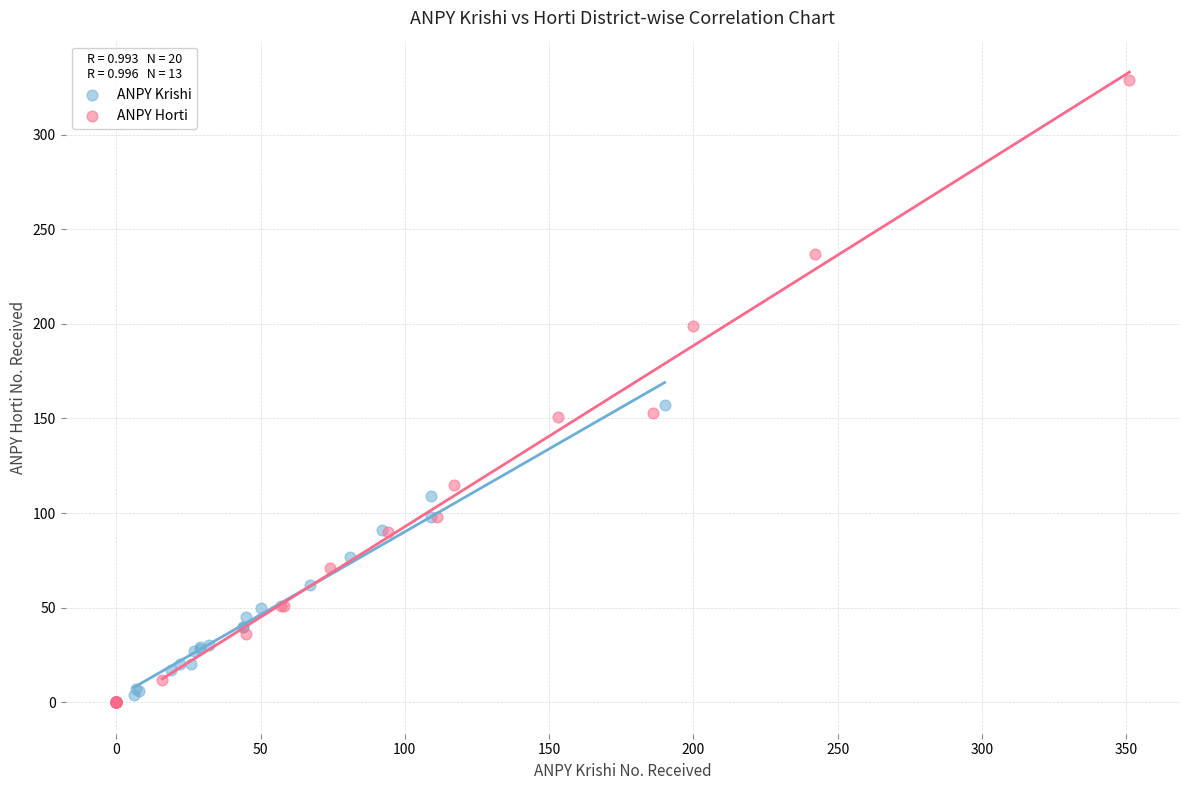

What are all the series names shown in the legend?

ANPY Krishi, ANPY Horti